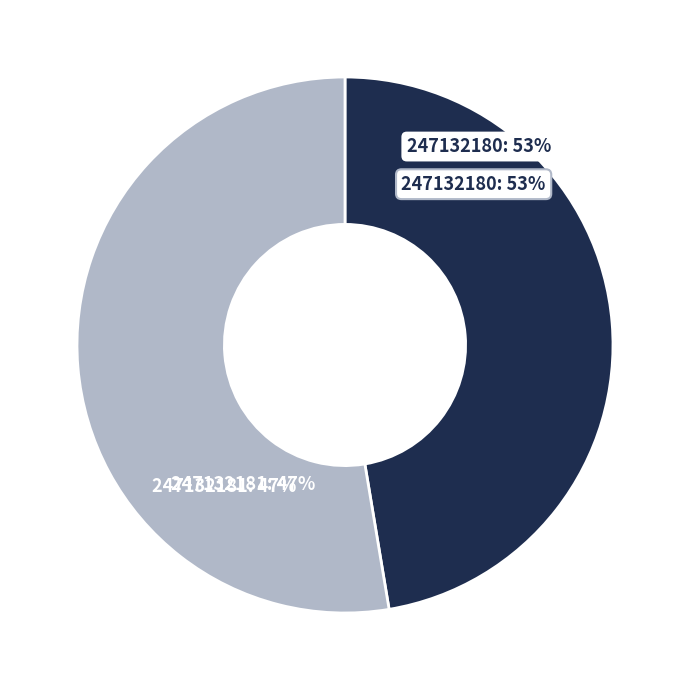

To the nearest percent, what is the combined percentage of 247132180 and 247132181?

100%